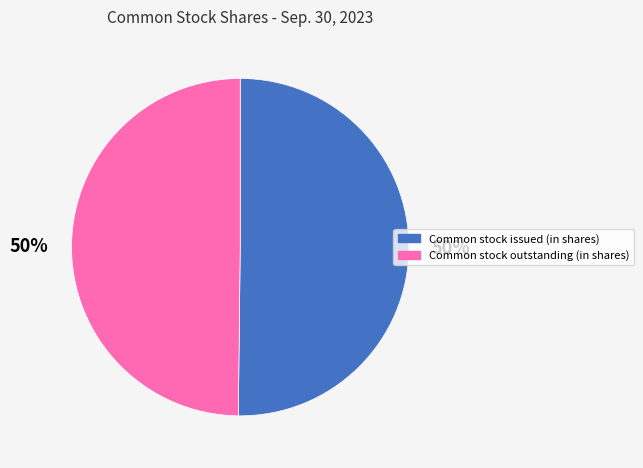

What is the ratio of the value at Common stock issued (in shares) to the value at Common stock outstanding (in shares)?

1.0